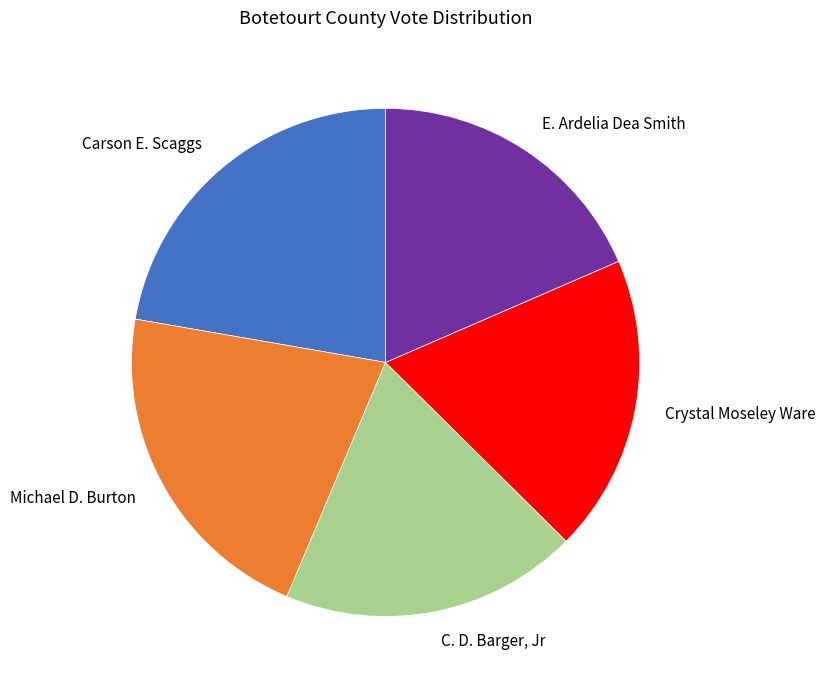

How many segments does this pie chart have?

5